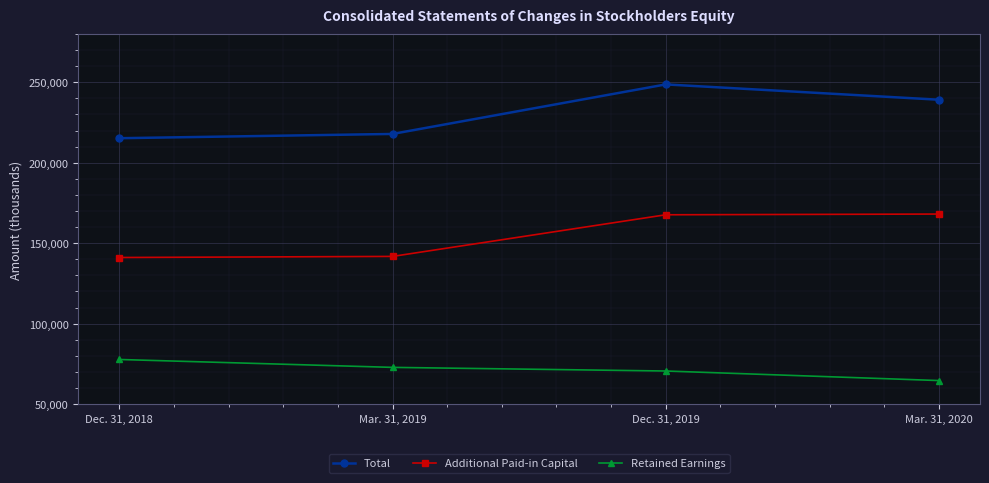

Rank the series at Dec. 31, 2018 from lowest to highest value.

Retained Earnings, Additional Paid-in Capital, Total